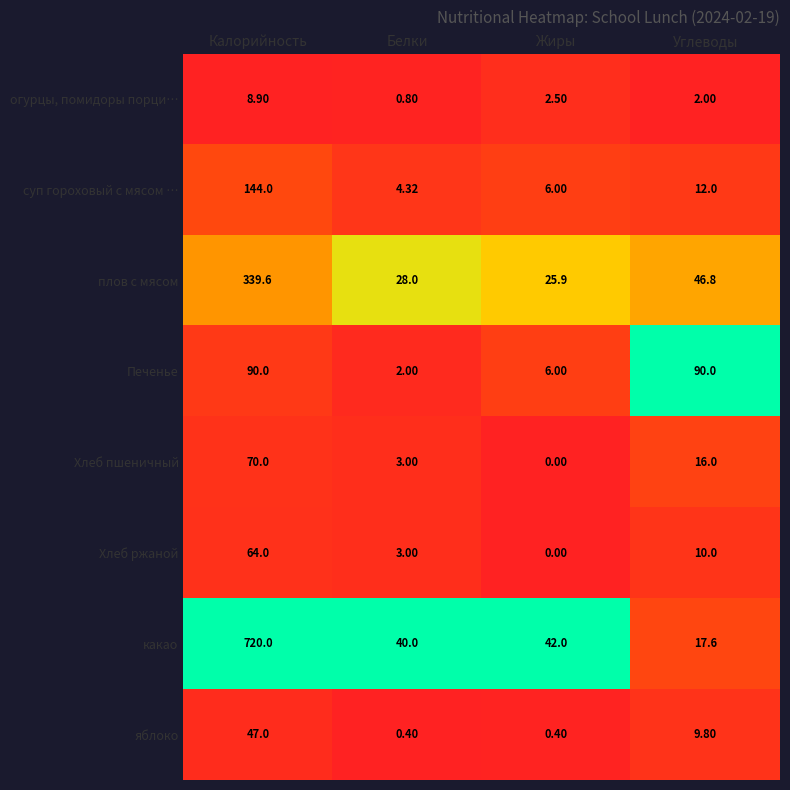

At which label does Хлеб ржаной reach its peak?

Калорийность